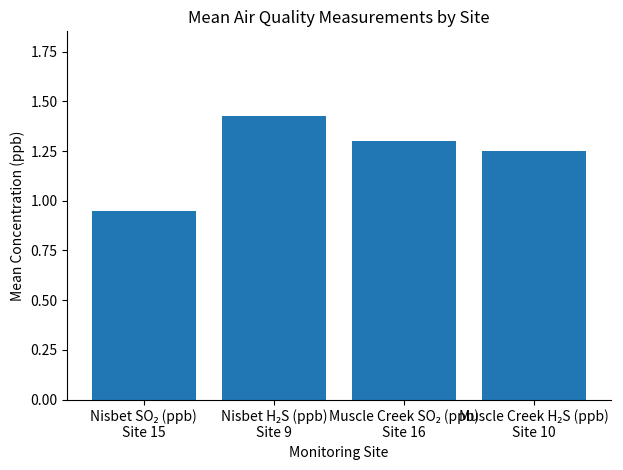

What is the sum of all values?

4.9